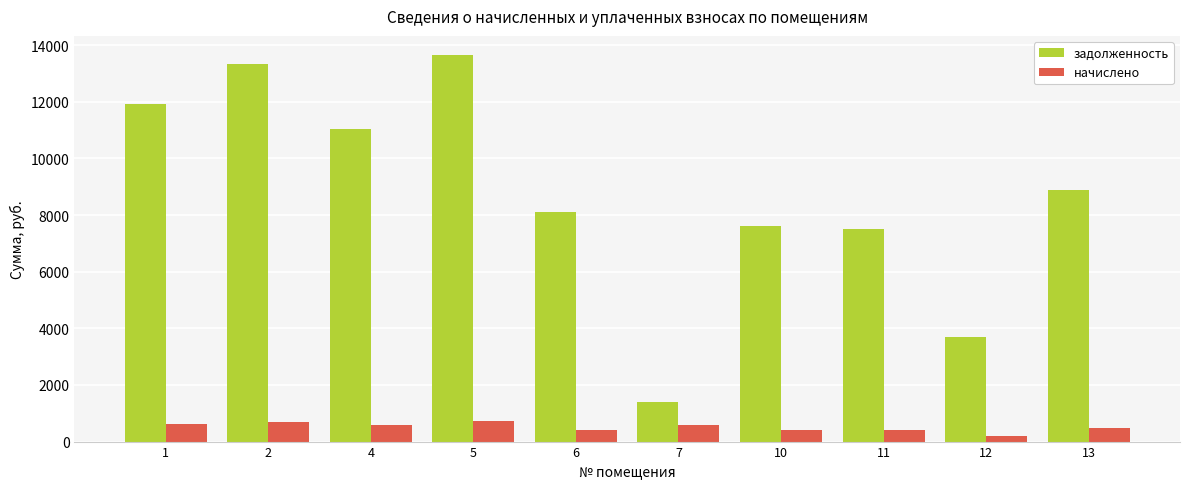

Which series has the widest spread of values?

задолженность